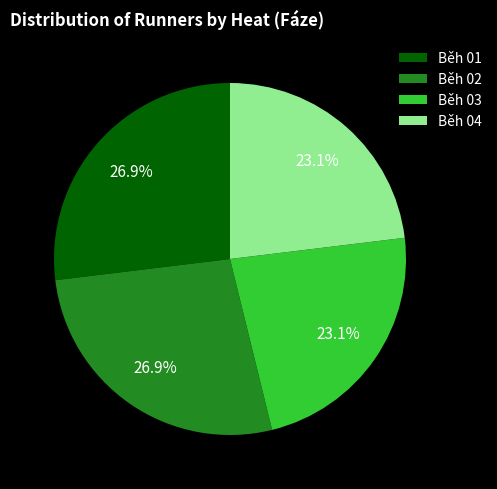

To the nearest percent, what is the combined percentage of Běh 04 and Běh 03?

46%